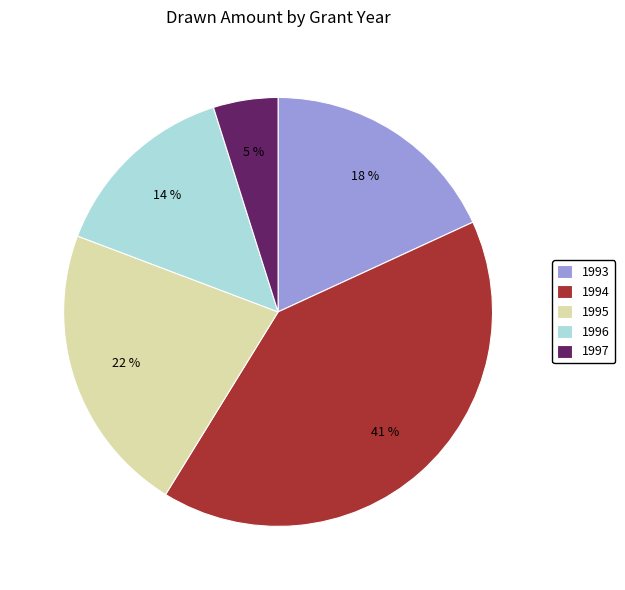

Between 1995 and 1993, which is larger?

1995